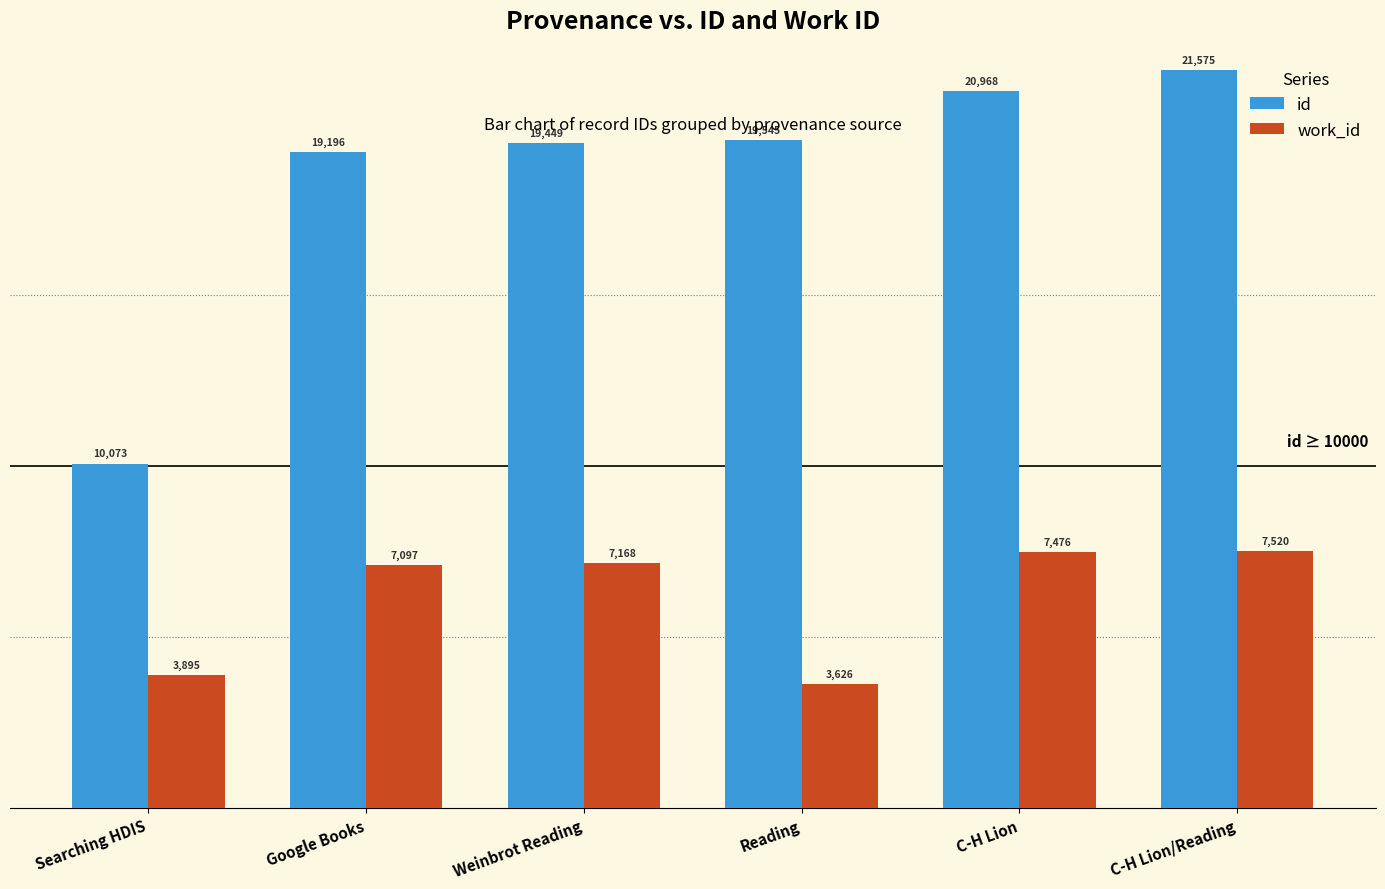

What is the difference between the second highest and second lowest values in the work_id series?

3581